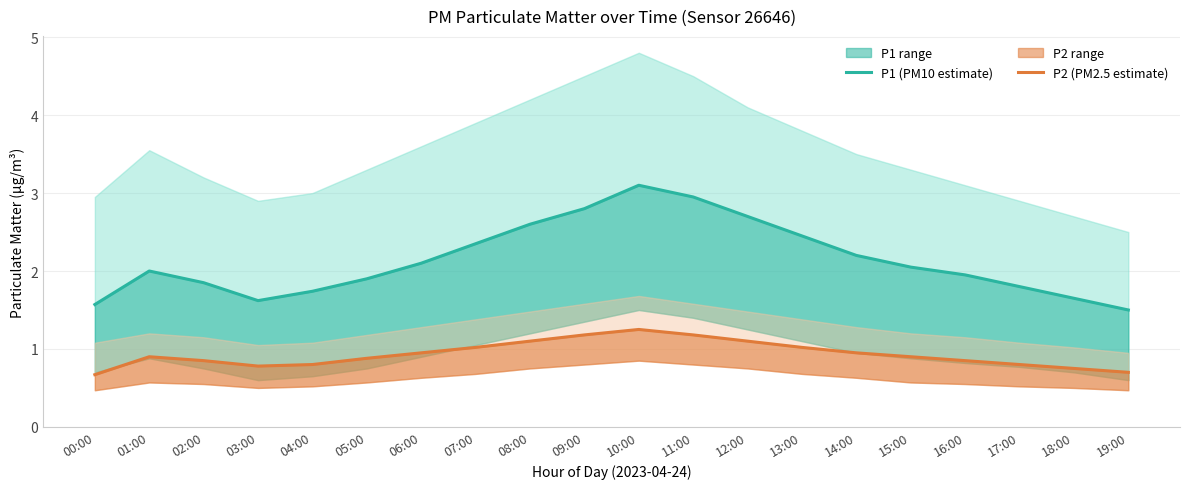

True or false: P2 estimate has a value of 1.1 at 08:00.

True